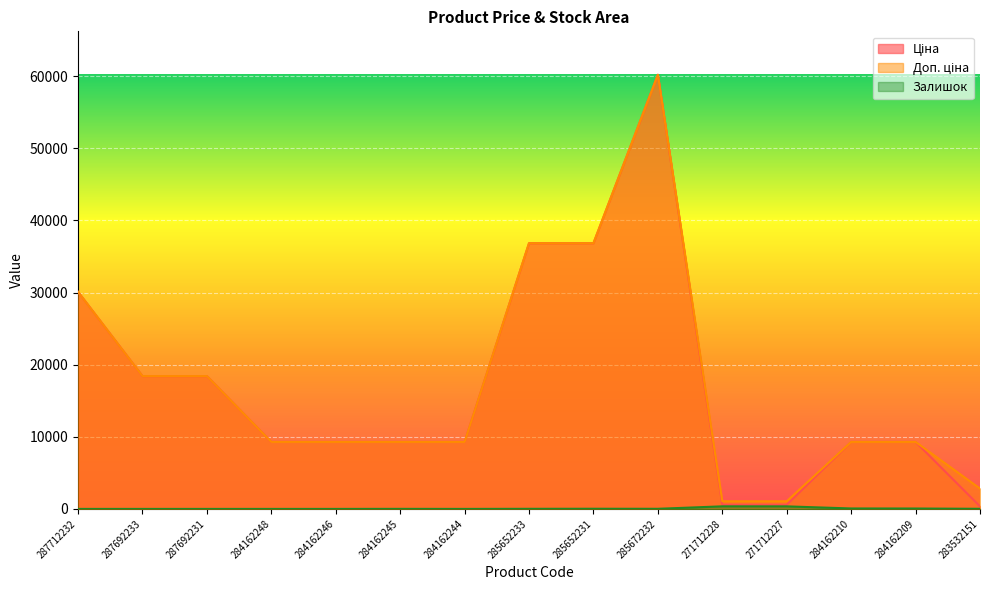

True or false: Доп. ціна and Залишок intersect in this chart.

False